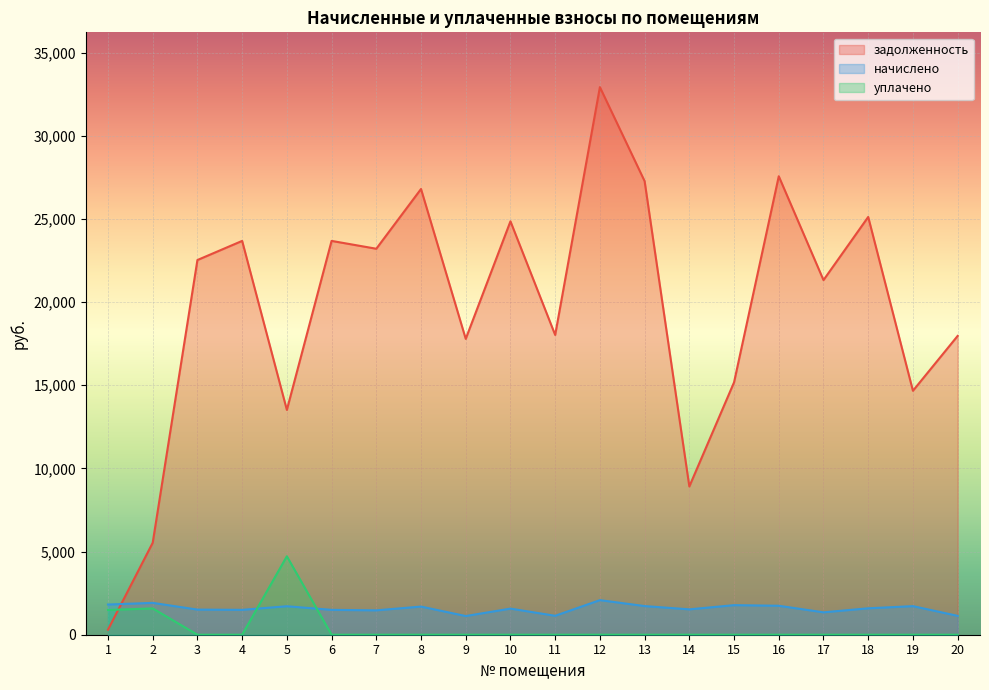

How many intersections are there between начислено and задолженность?

1